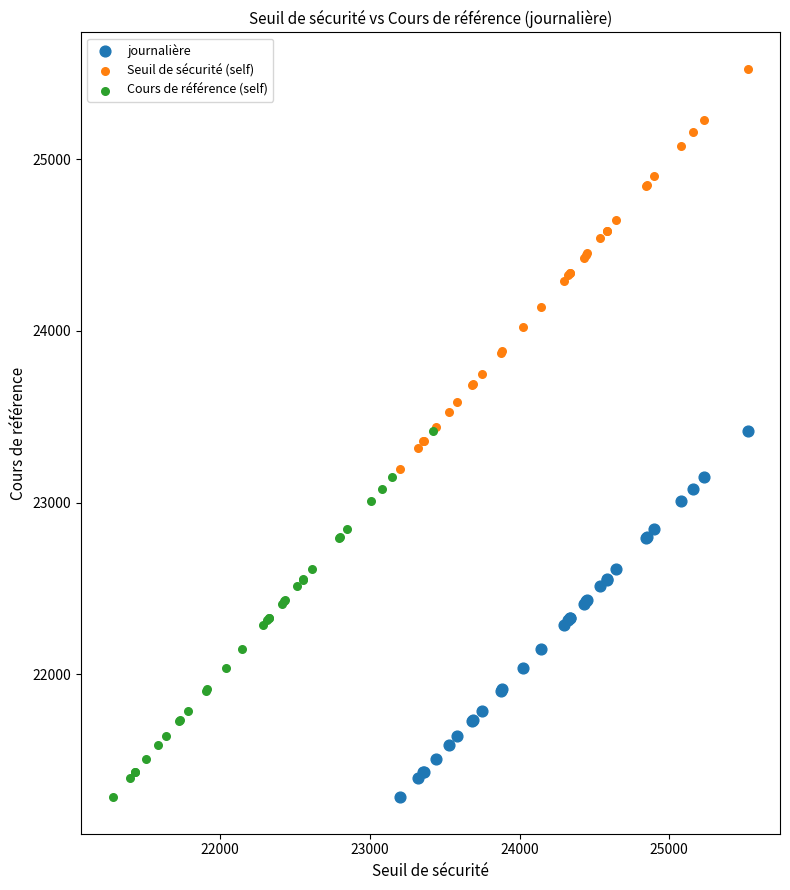

Which series has the widest spread of Y values?

Seuil de sécurité (self)